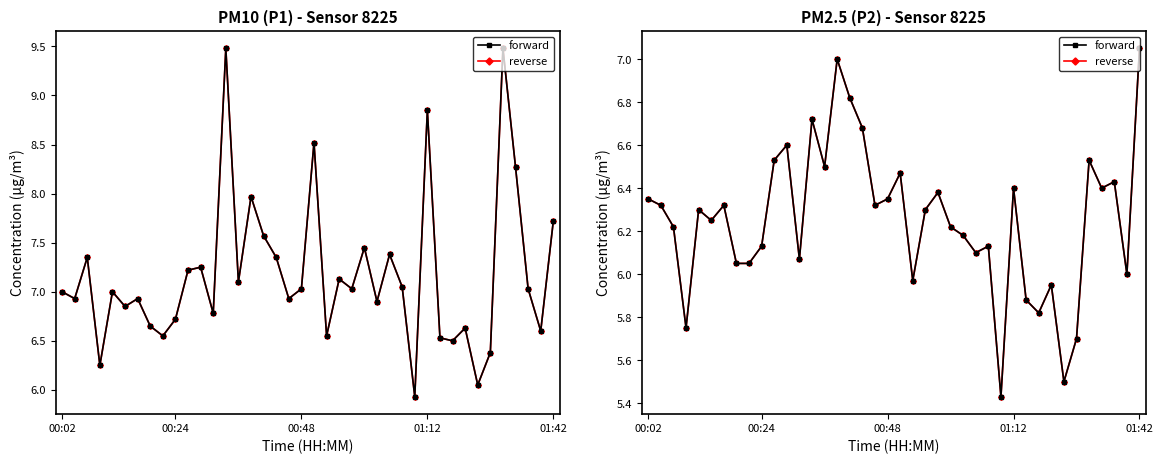

What are all the series names shown in the legend?

forward, reverse